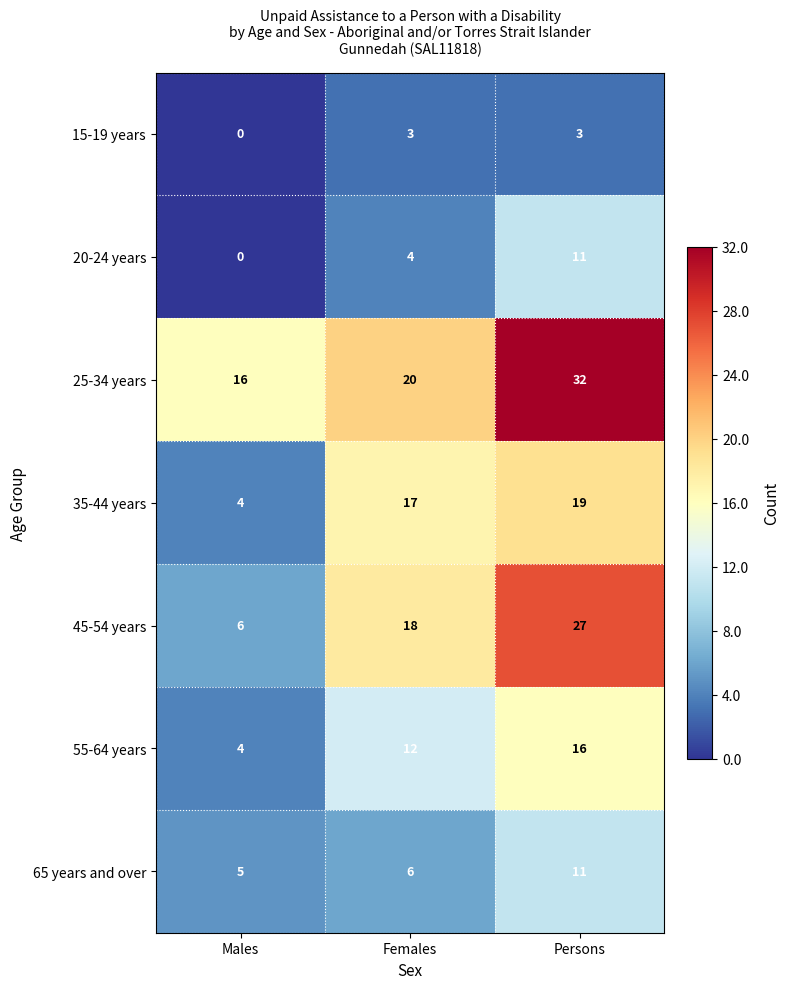

Which label corresponds to the largest value in the chart?

Persons